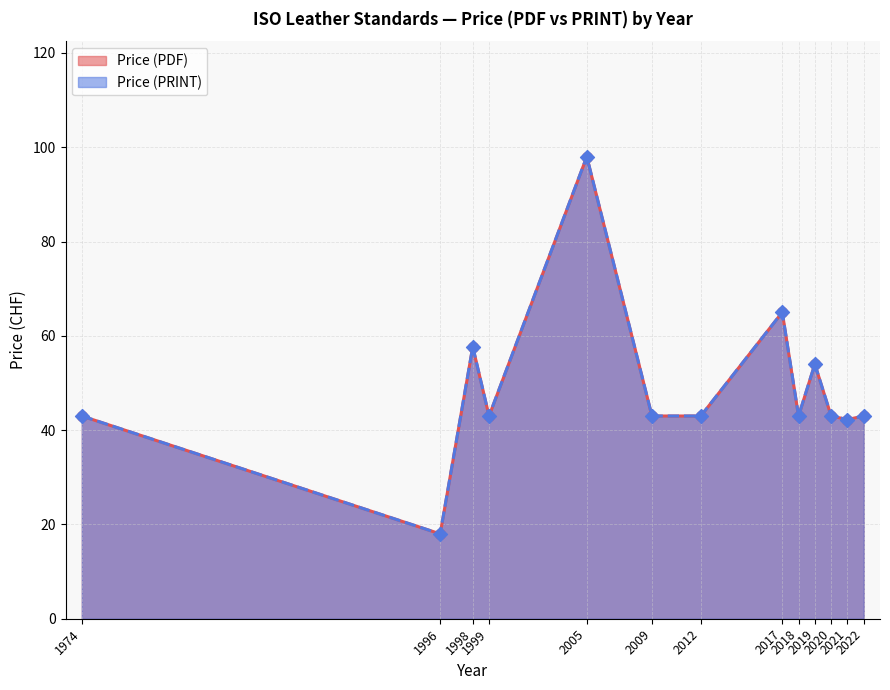

Which series contains the highest Y value?

Price (PDF)